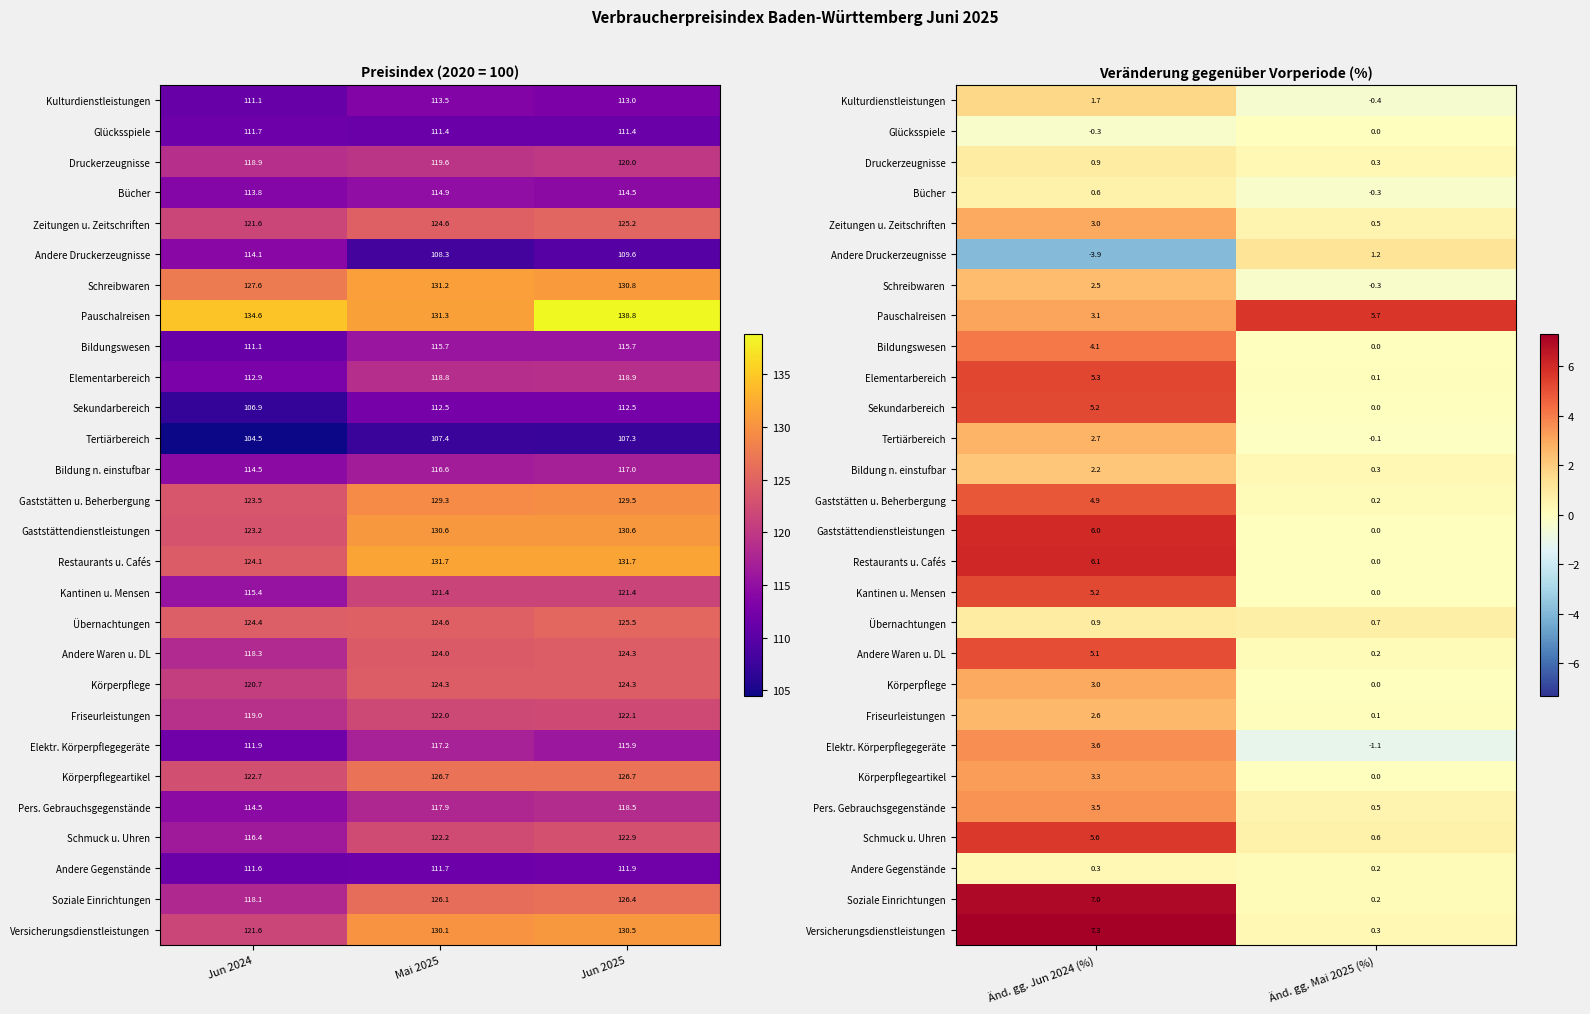

True or false: Friseurleistungen has a value of 0.1 at Änd. gg. Mai 2025 (%).

False